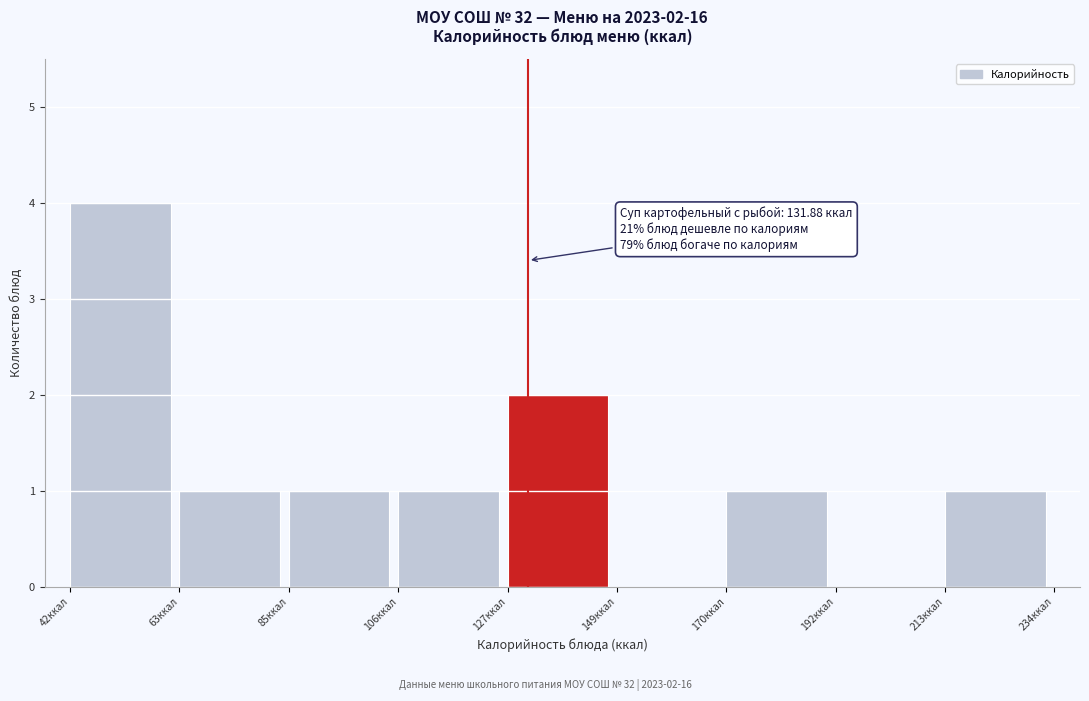

Which range on the x-axis has the tallest bar?

40 to 65